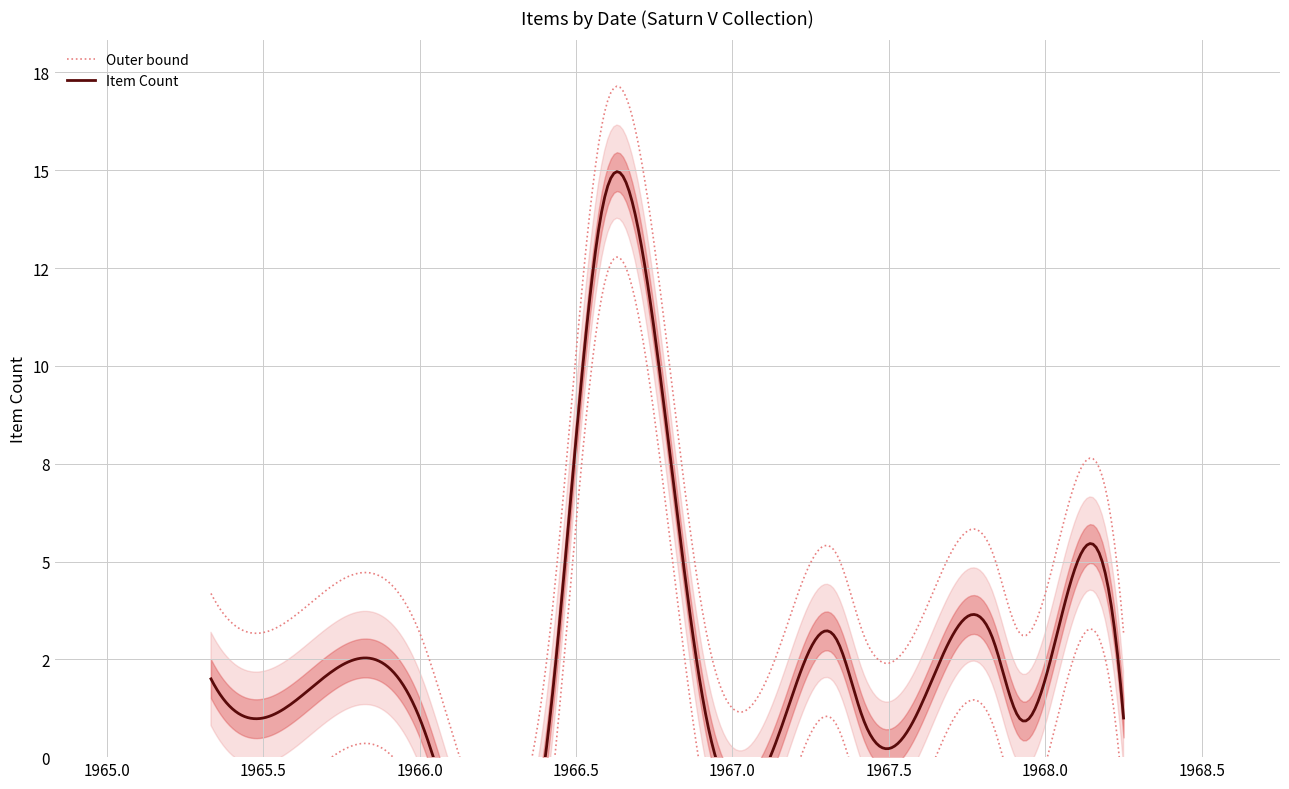

Which label corresponds to the smallest value in the chart?

1965-07